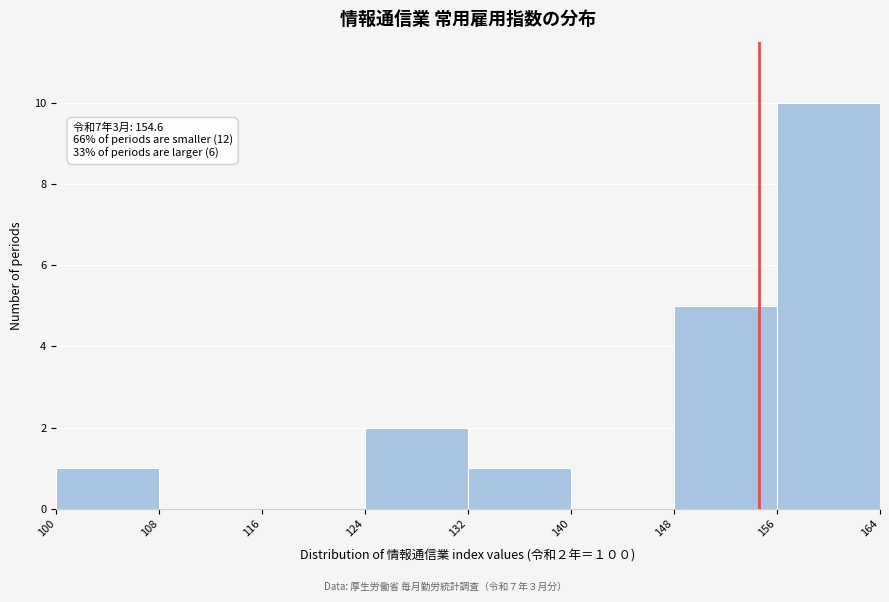

Which range on the x-axis has the tallest bar?

156 to 164